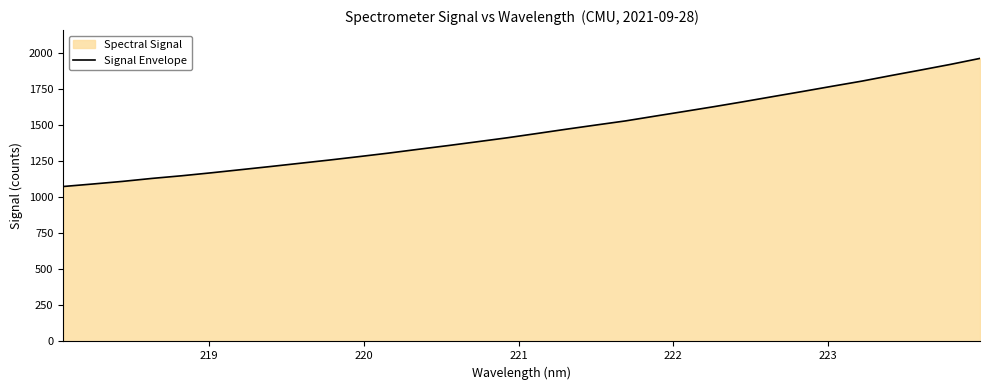

What is the maximum value shown in the chart?

1964.3